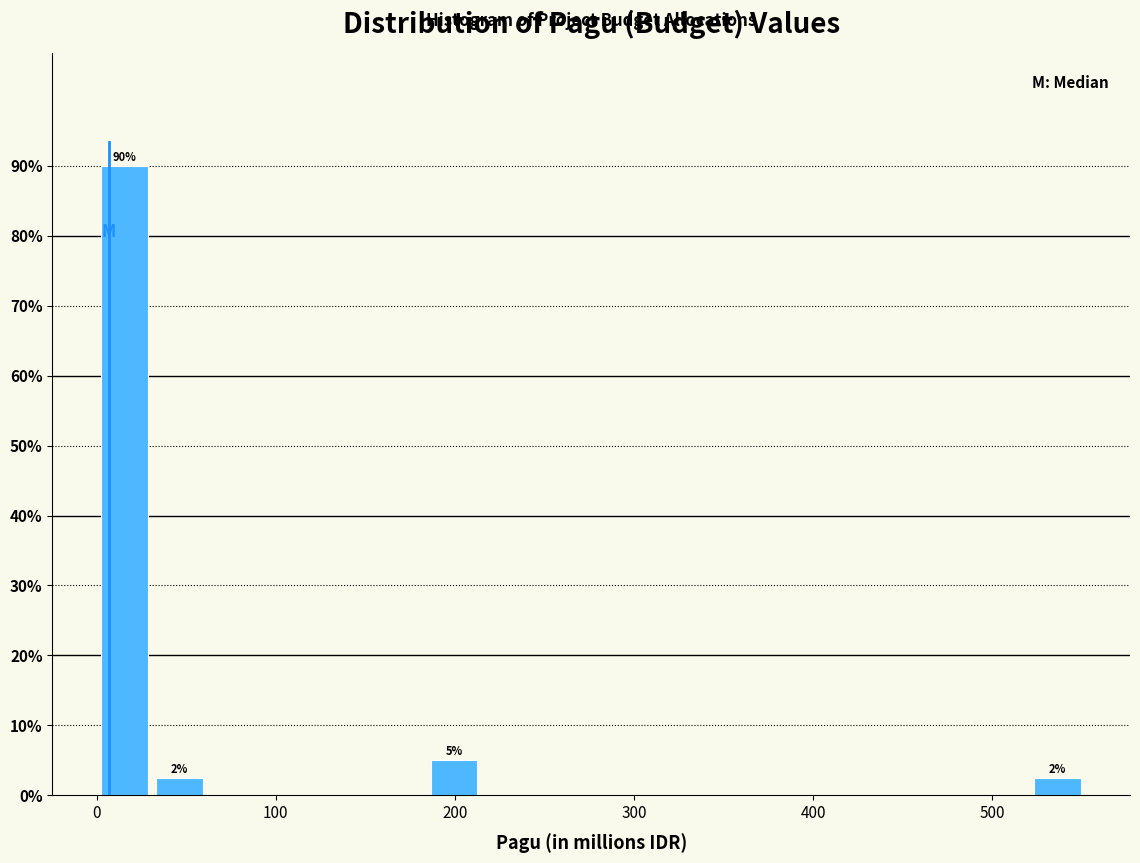

Around what value on the x-axis is the tallest bar? Give the approximate position of its centre, as read against the axis.

20